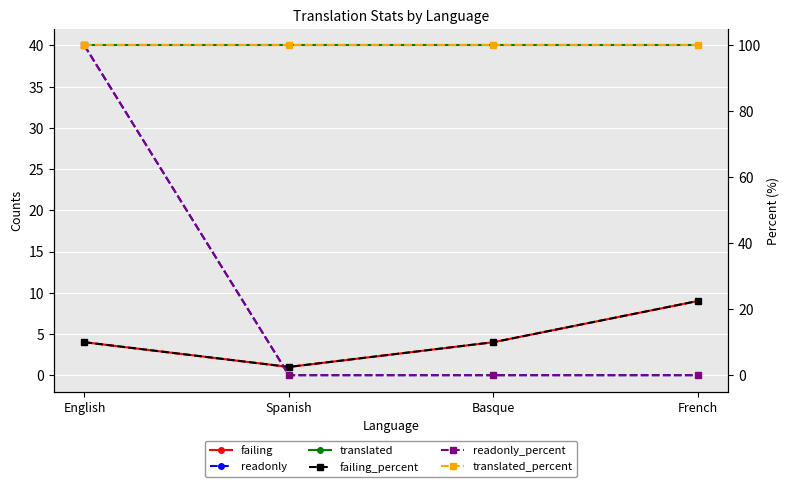

Is the value of failing_percent at French greater than the value of translated_percent at Basque?

No